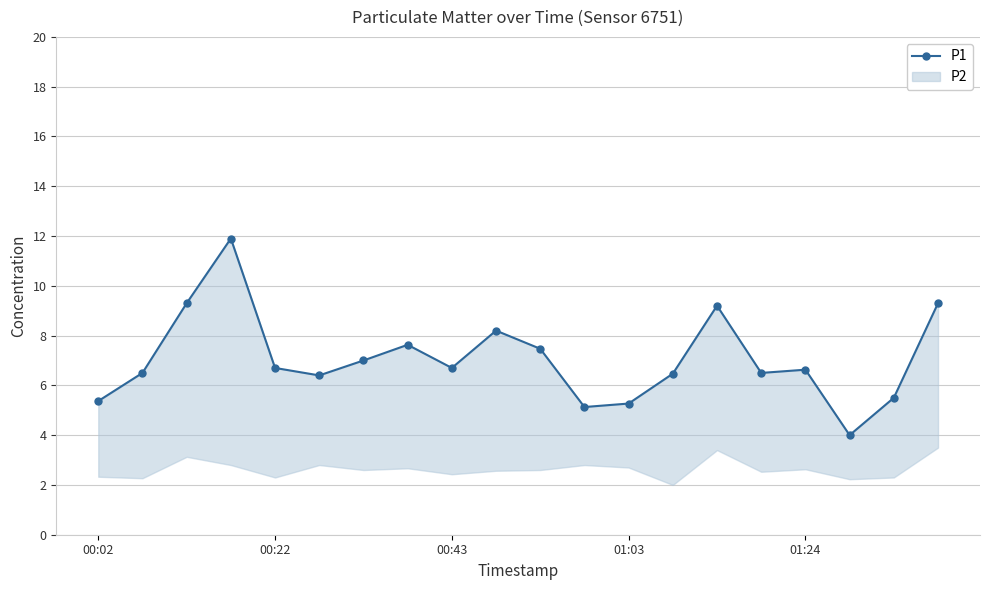

True or false: the data shows 7.5 at 10.

True